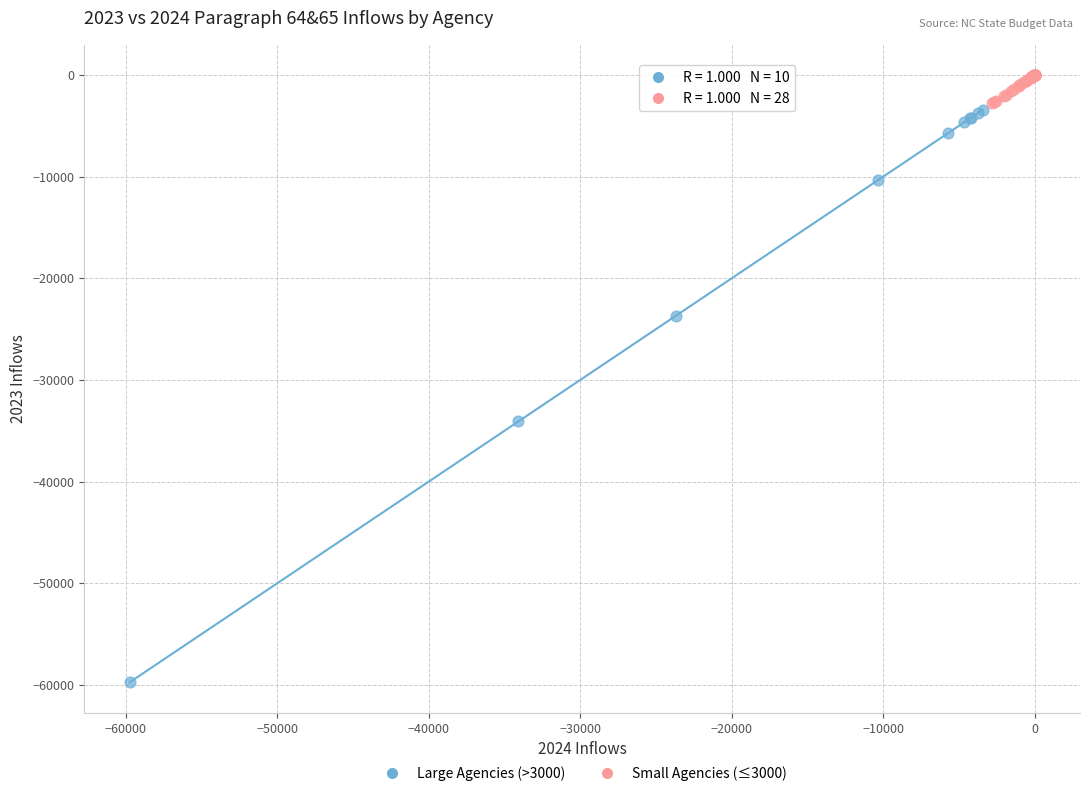

Which series has the largest Y range (max minus min)?

Large Agencies (>3000)